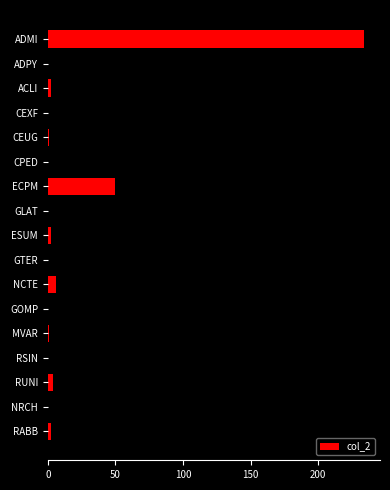

Where is the data nearest to the value 117?

ADPY